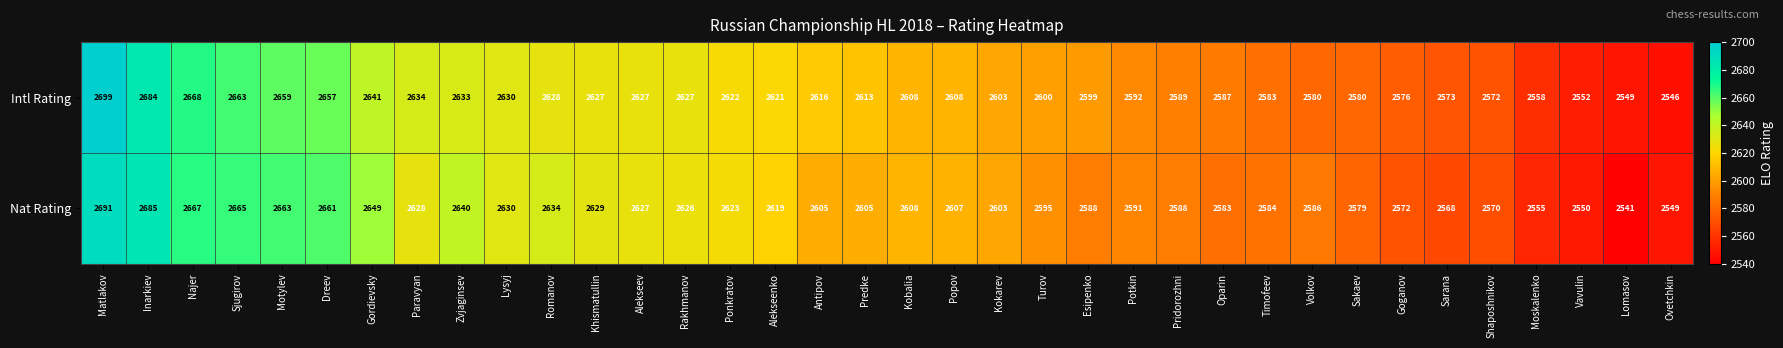

The Nat Rating series shows 898 at Zvjaginsev. True or false?

False